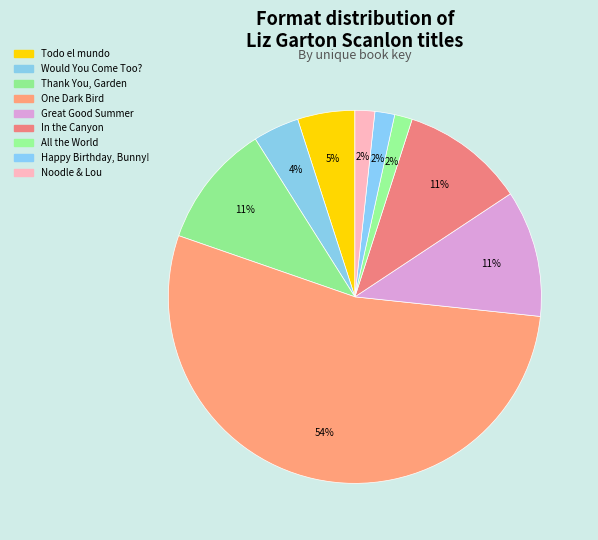

How many segments does this pie chart have?

9